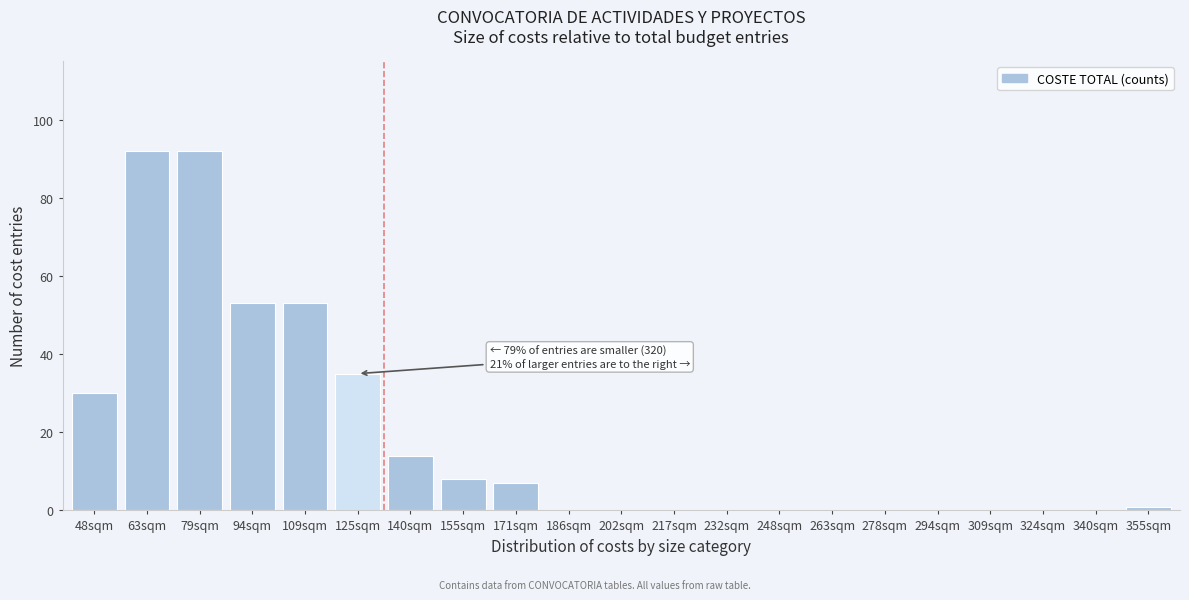

Reading left to right, what are all the values shown in this chart?

48sqm=30	63sqm=92	79sqm=92	94sqm=53	109sqm=53	125sqm=35	140sqm=14	155sqm=8	171sqm=7	186sqm=0	202sqm=0	217sqm=0	232sqm=0	248sqm=0	263sqm=0	278sqm=0	294sqm=0	309sqm=0	324sqm=0	340sqm=0	355sqm=1